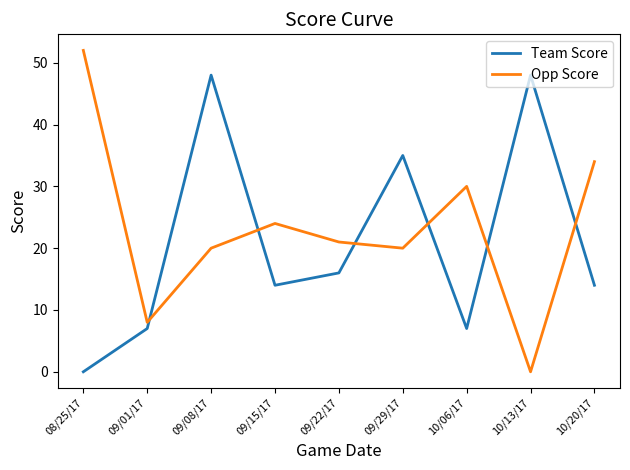

True or false: Team Score has more than 0 points higher than both neighbors.

True